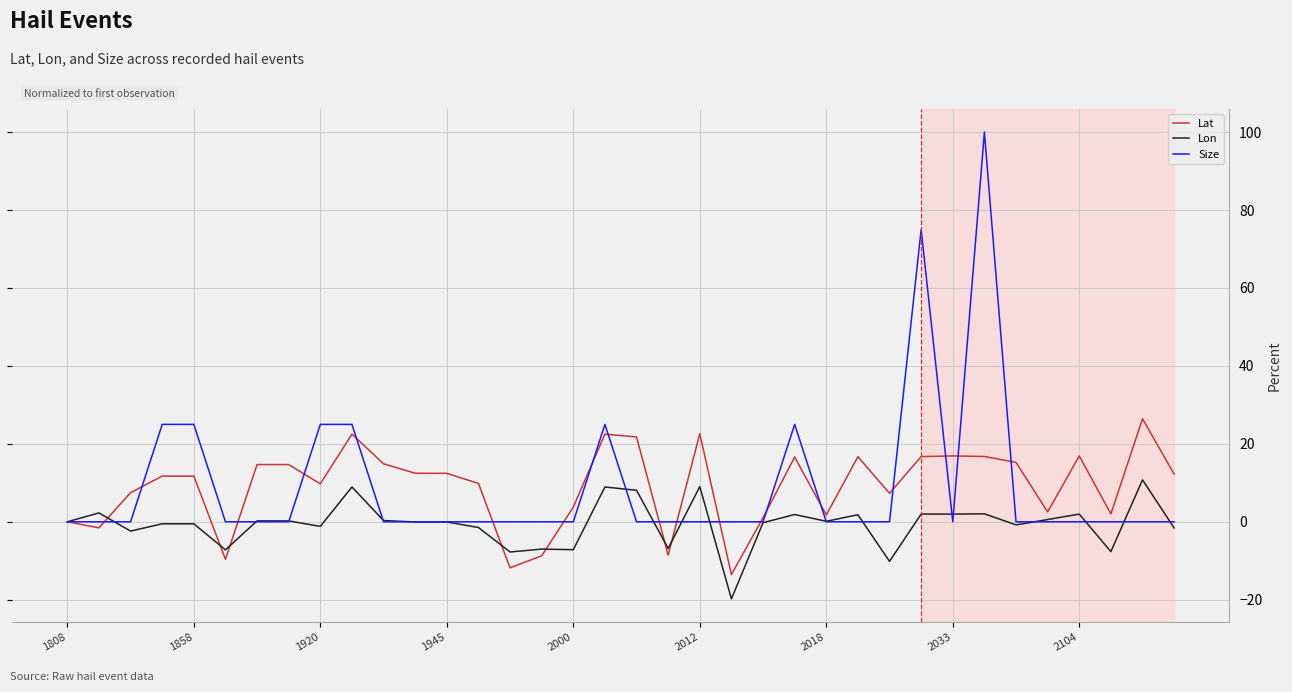

List the series in order of their peak value, highest first.

Size, Lat, Lon